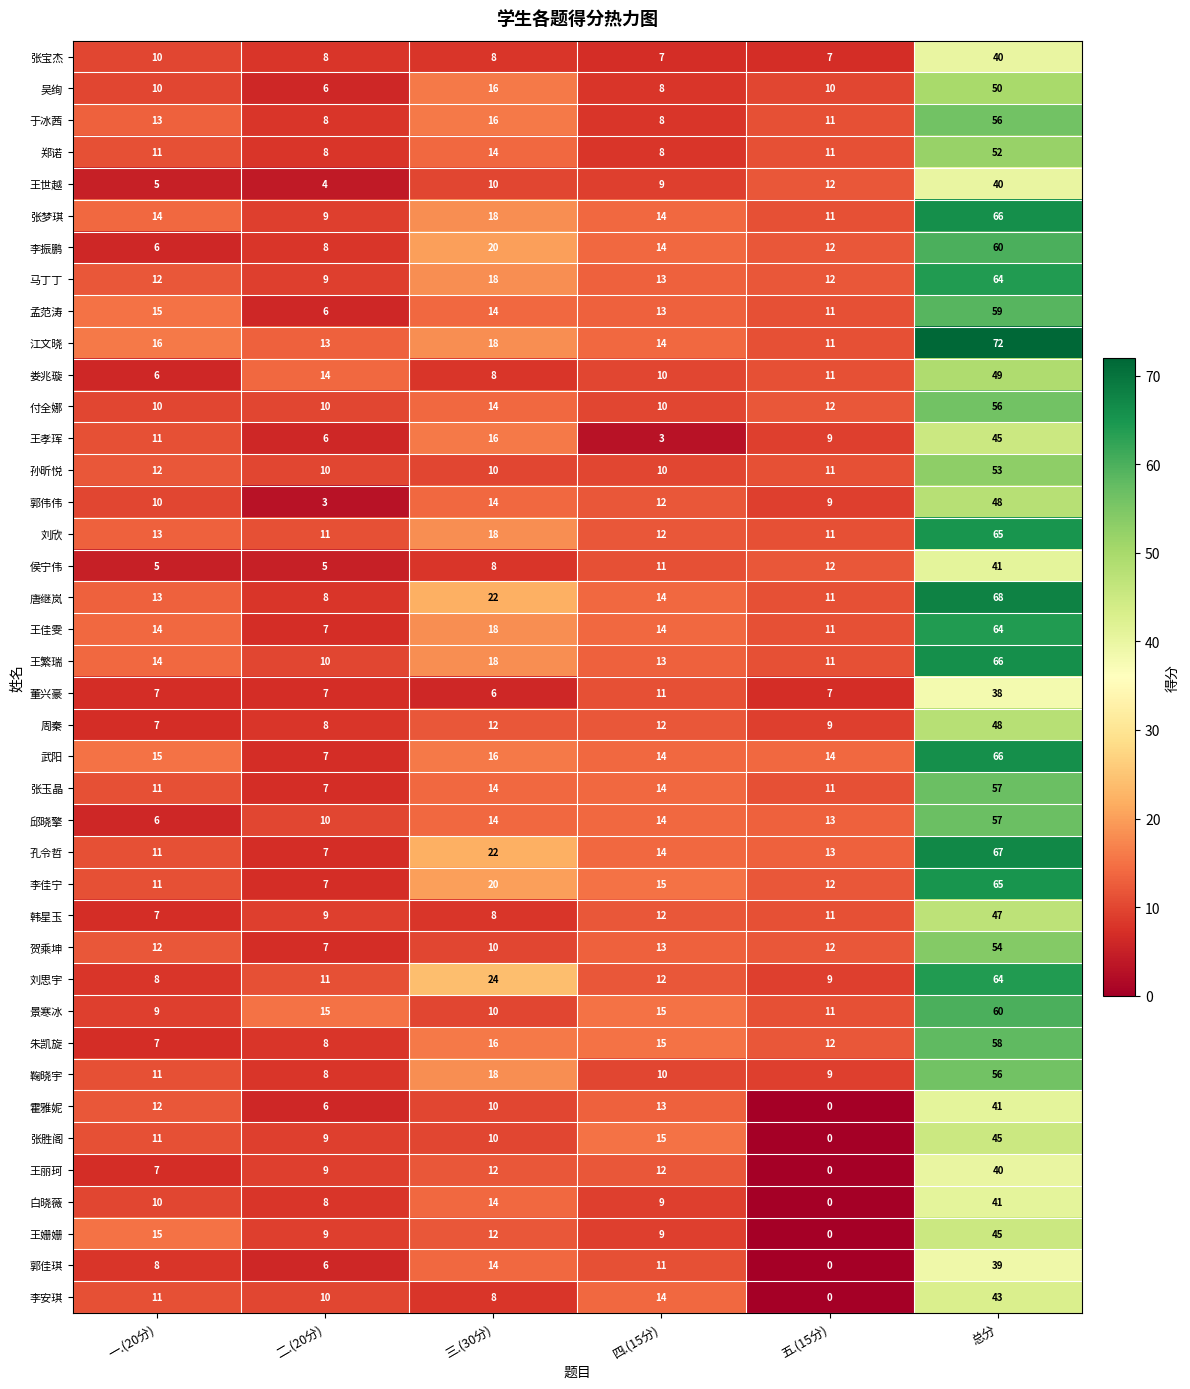

What is the difference between the highest and lowest values at 四.(15分)?

12